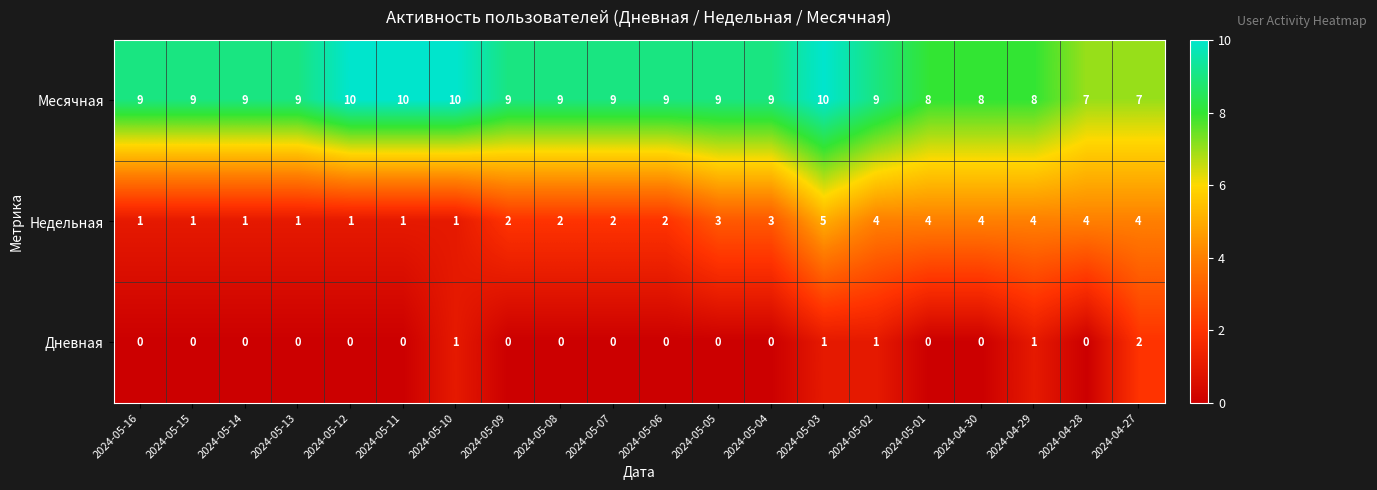

Which series has the largest range (max minus min)?

Недельная